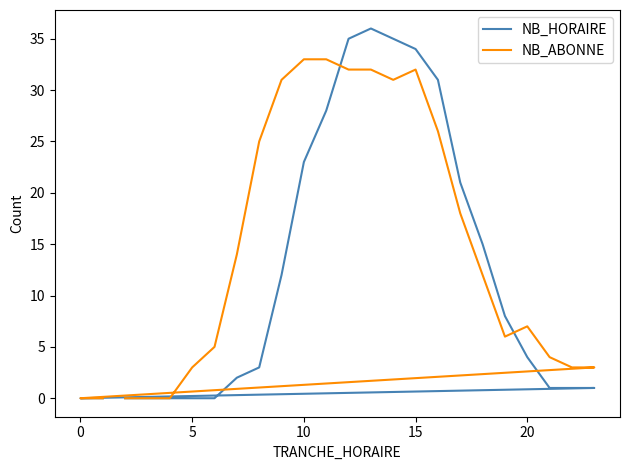

True or false: NB_HORAIRE has more than 0 interior local peaks.

True